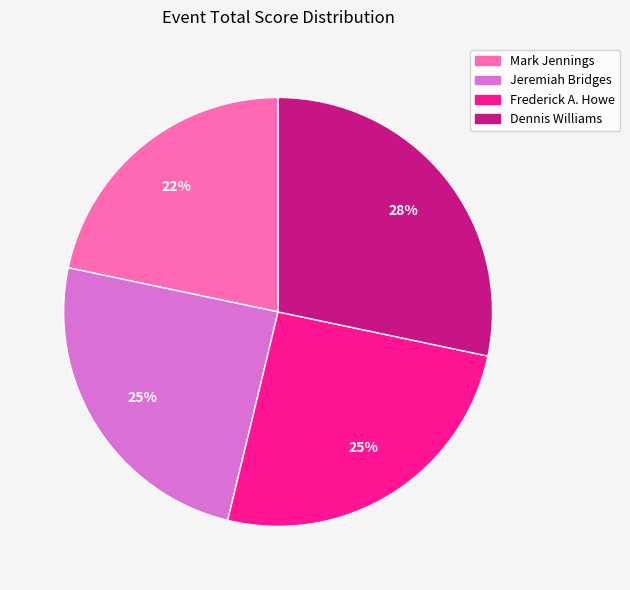

To the nearest percent, what is the combined percentage of Mark Jennings and Frederick A. Howe?

47%